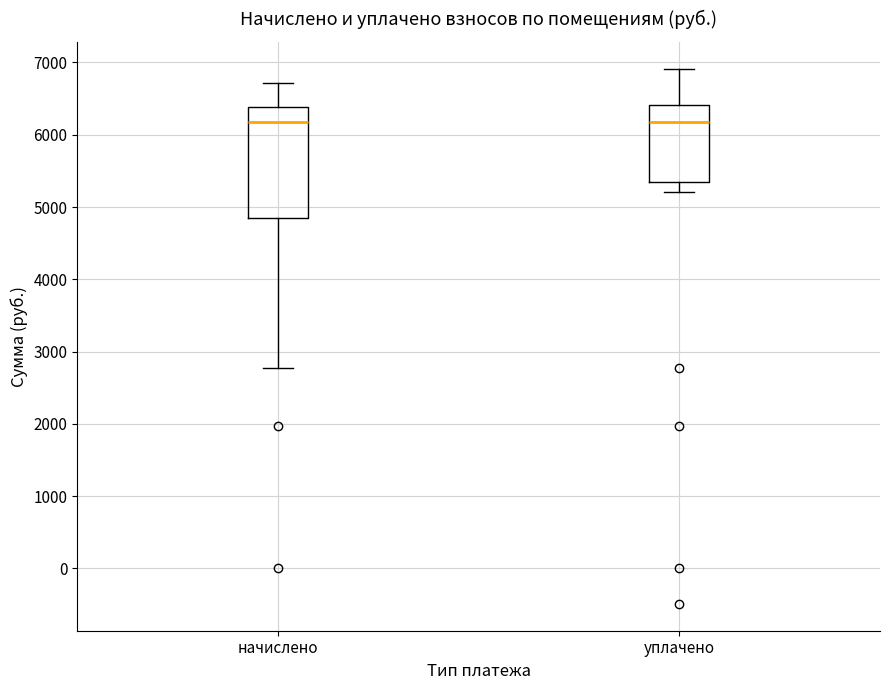

Reading left to right, read every box against the y-axis: the position of its median line, the range the box covers, and the ends of its whiskers. The values are not printed on the chart, so give them approximately, as read against the axis.

начислено: median 6200, box 4800 to 6400, whiskers 2800 to 6700
уплачено: median 6200, box 5300 to 6400, whiskers 5200 to 6900